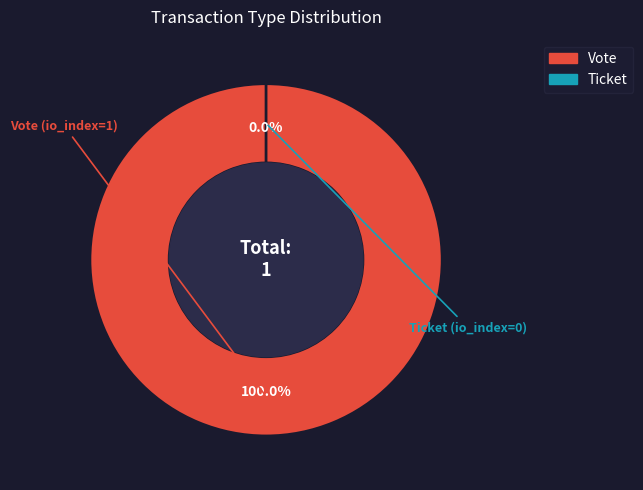

To the nearest percent, what is the difference between the largest and smallest slice percentages?

100%